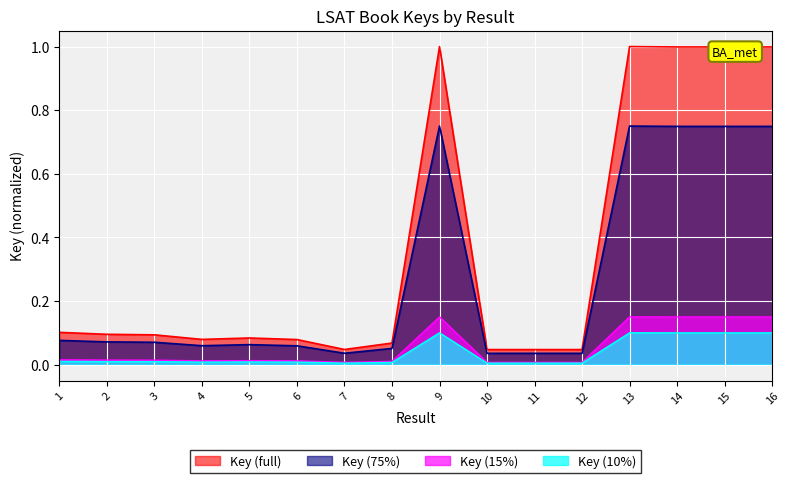

Is it true that the value at 7 is 0.0?

True